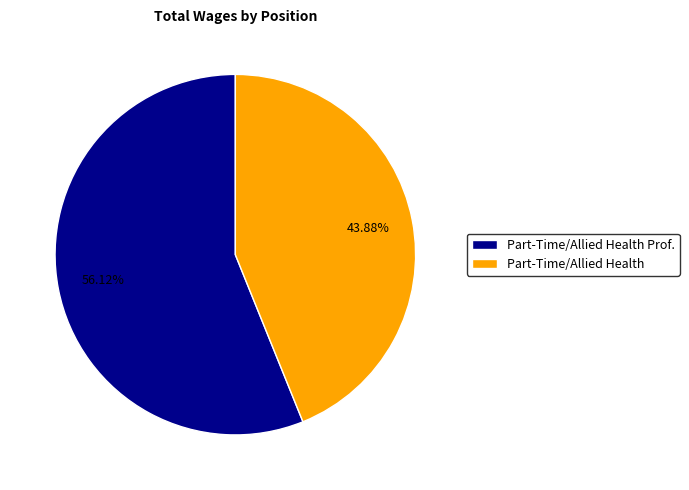

What percentage is NOT represented by Part-Time/Allied Health?

56.1%